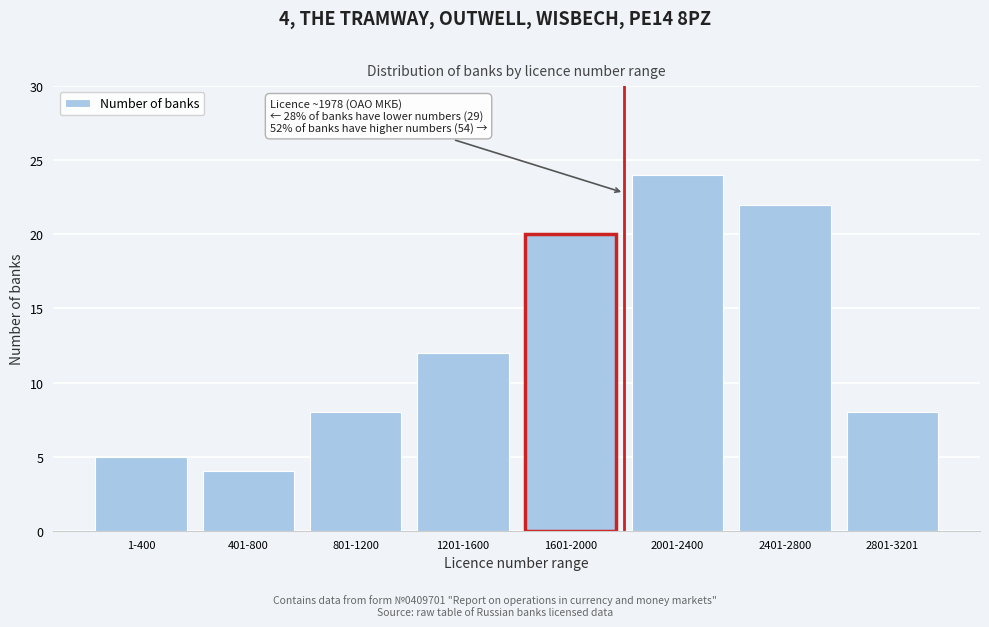

Reading left to right, extract all data points from this chart.

5	4	8	12	20	24	22	8